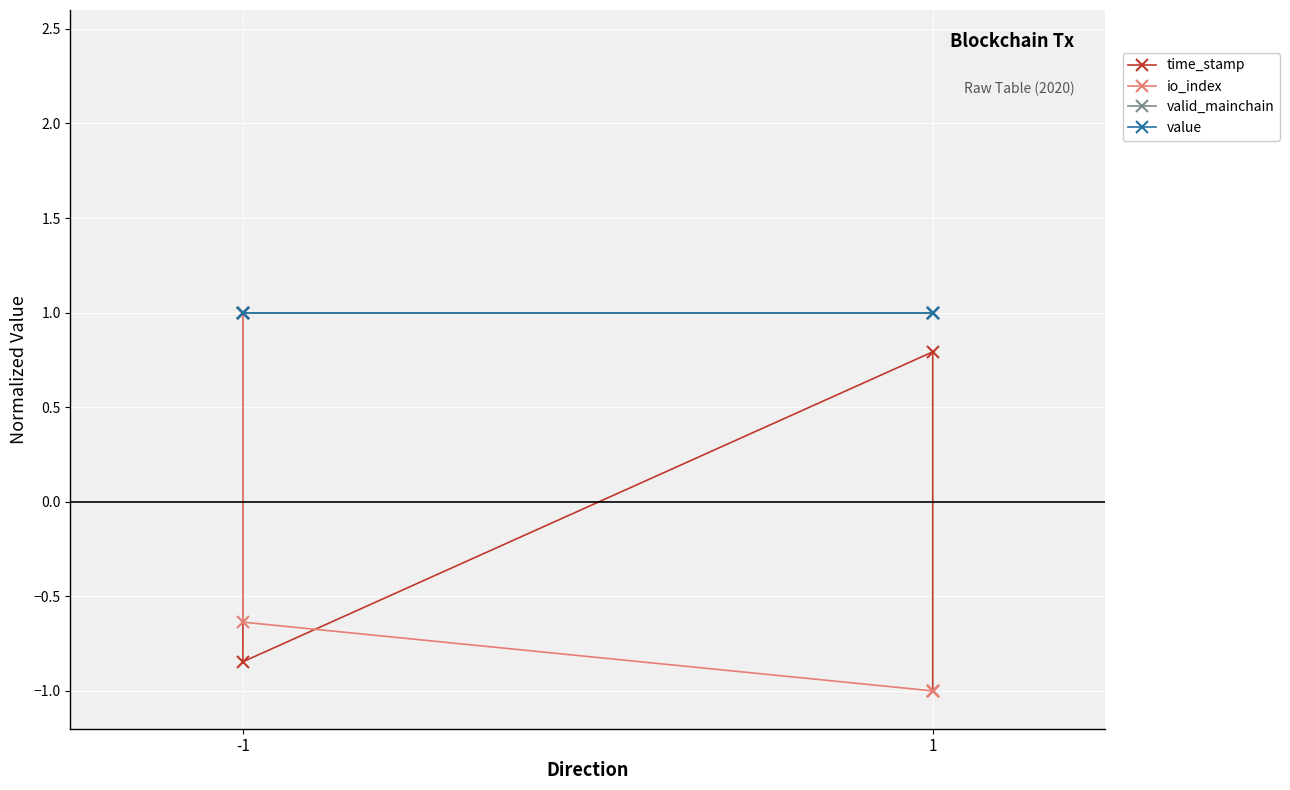

Is this an area chart (filled region under the line)?

No